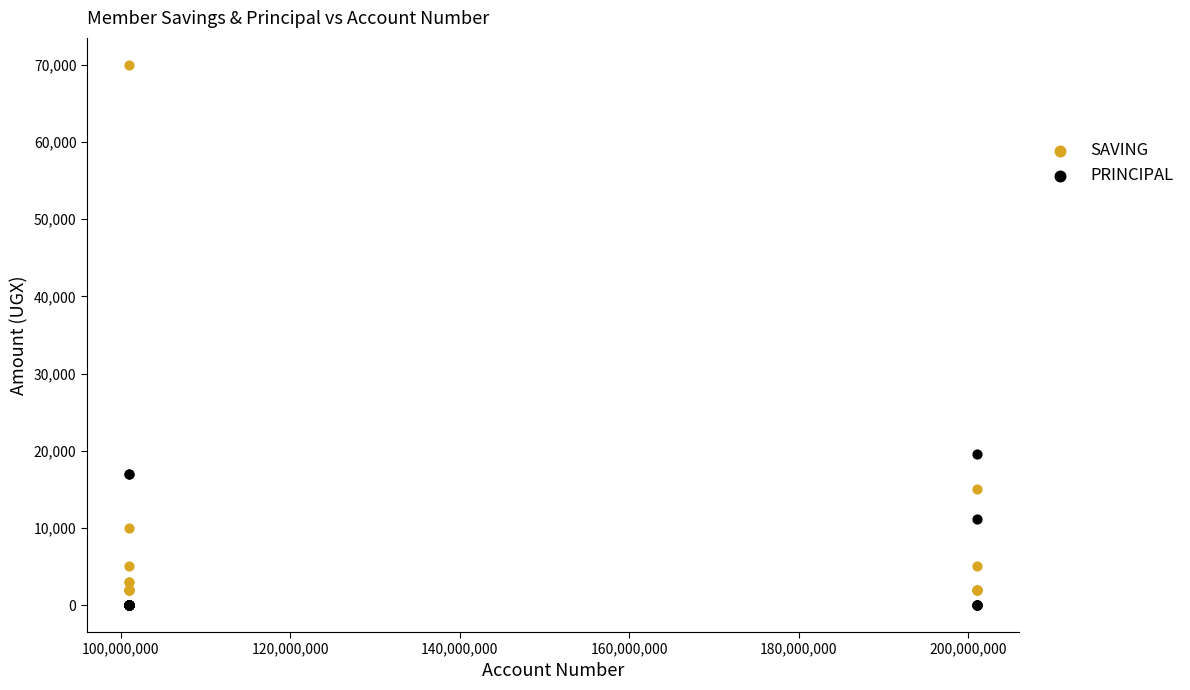

Across all series, what Y value is closest to 35000?

19600